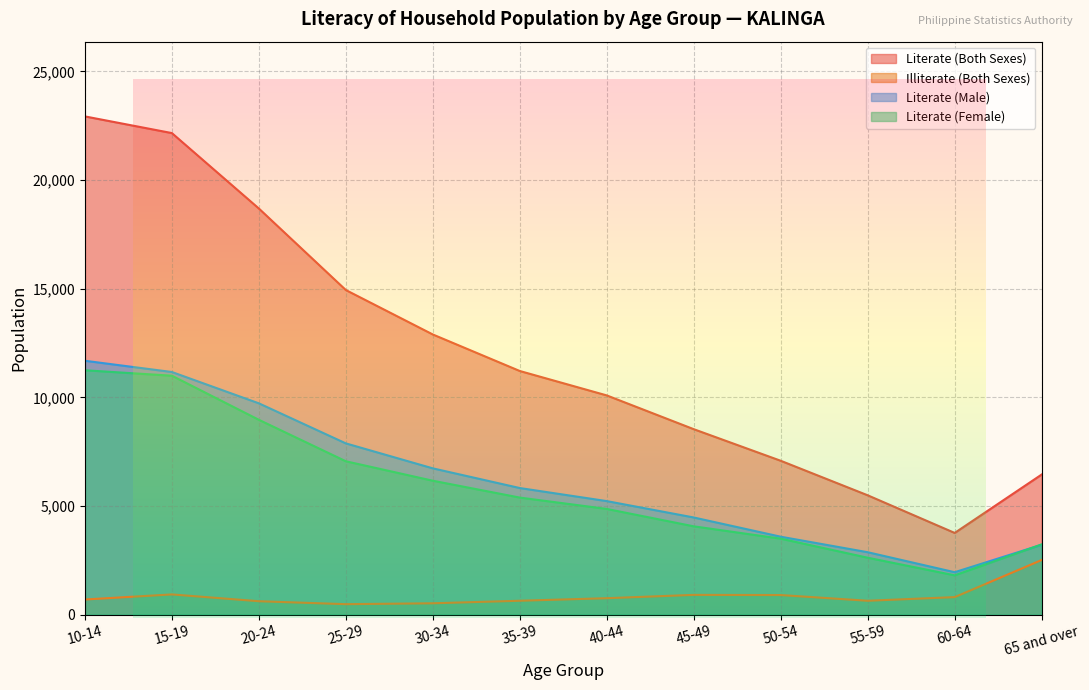

True or false: Literate (Female) has a value of 10996 at 15-19.

True